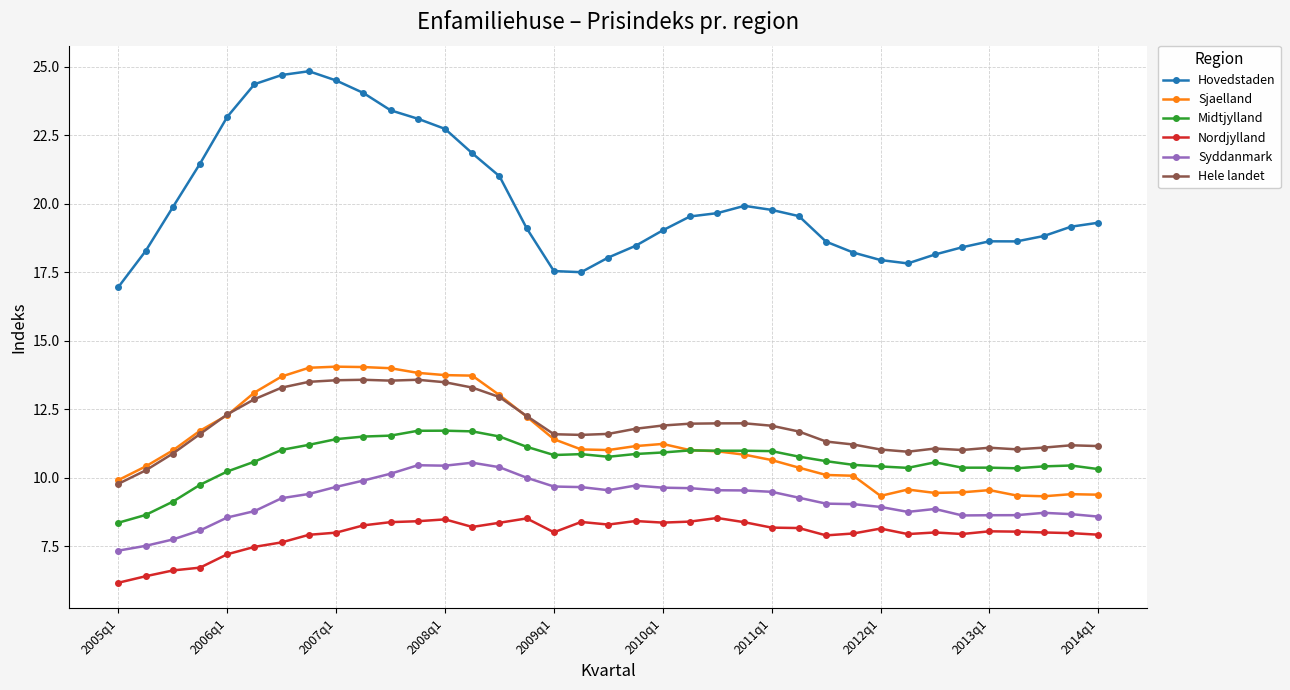

What is the lowest value of the Sjaelland series?

9.3